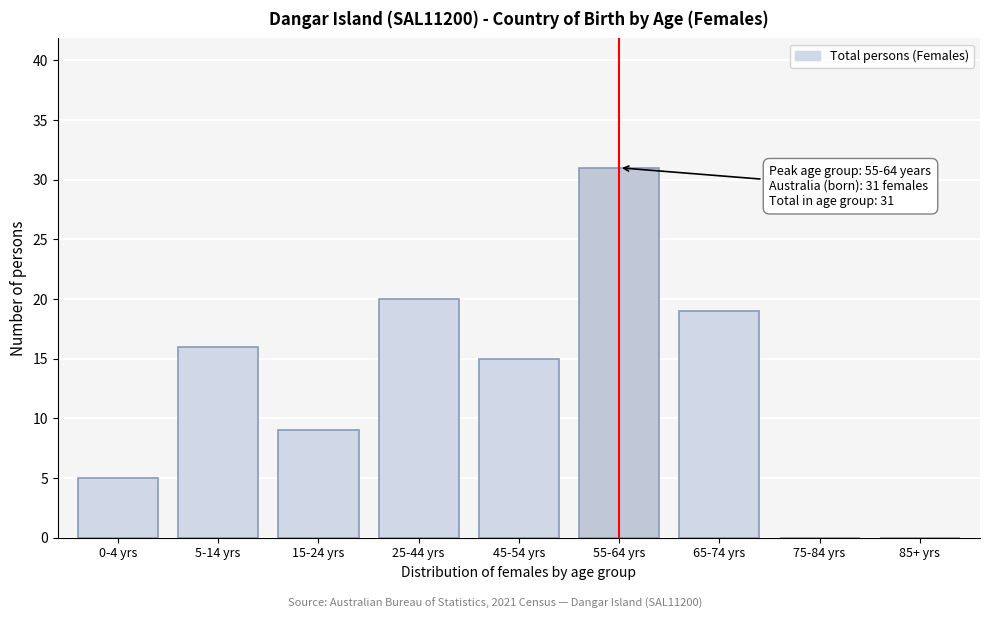

Reading left to right, extract all data points from this chart.

0-4 yrs=5	5-14 yrs=16	15-24 yrs=9	25-44 yrs=20	45-54 yrs=15	55-64 yrs=31	65-74 yrs=19	75-84 yrs=0	85+ yrs=0